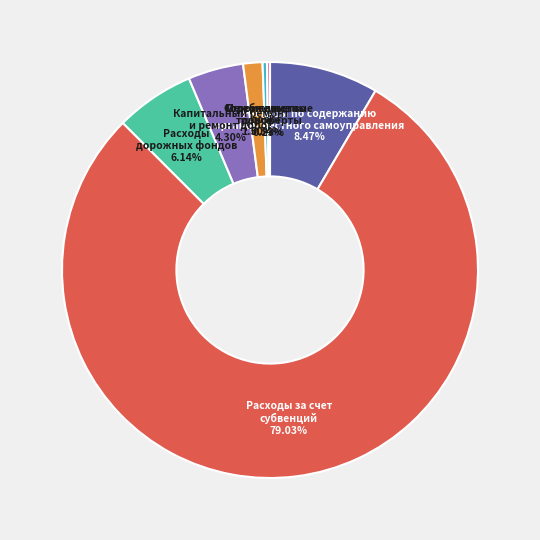

Which category accounts for the majority?

Расходы за счет субвенций